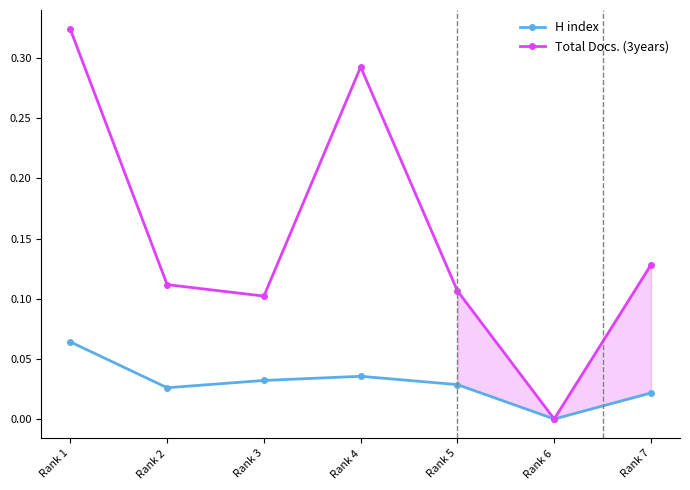

True or false: H index and Total Docs. (3years) intersect in this chart.

False